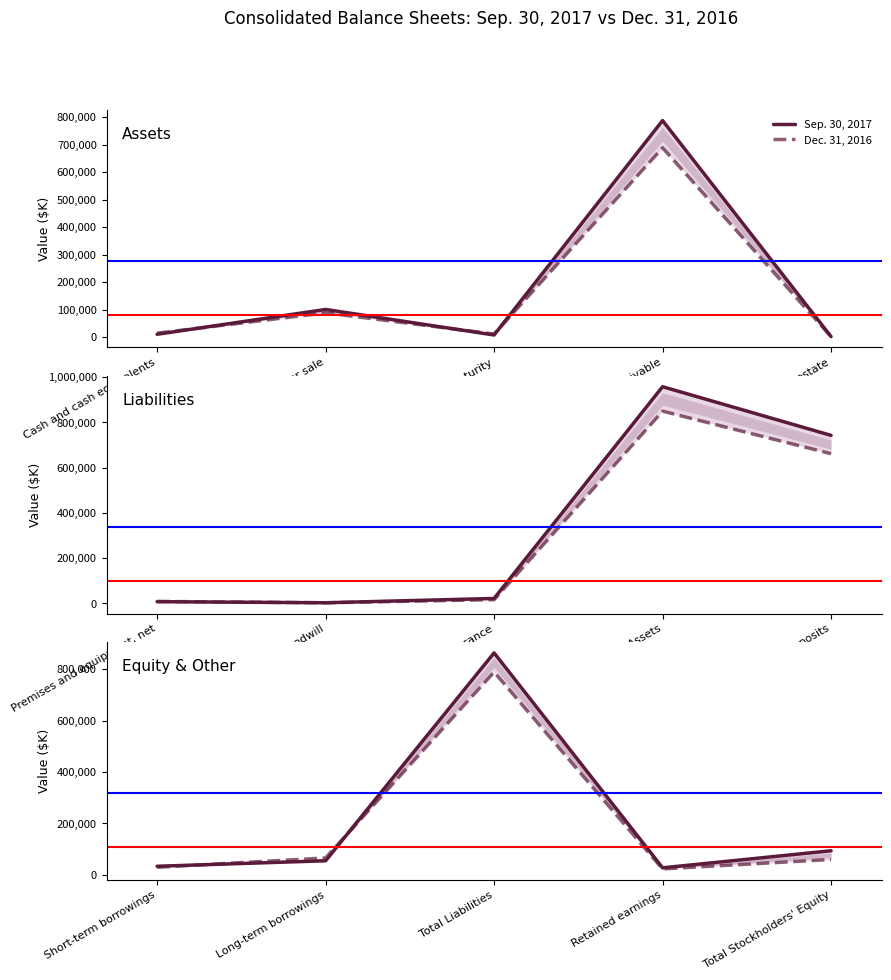

Does the chart have visible grid lines?

No